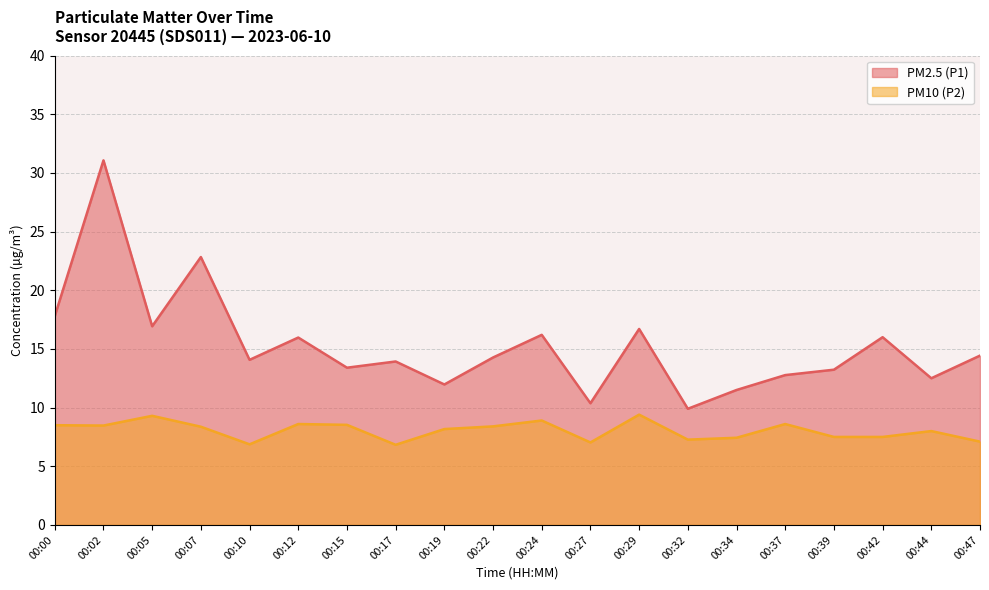

At how many categories does at least one series exceed 30?

1